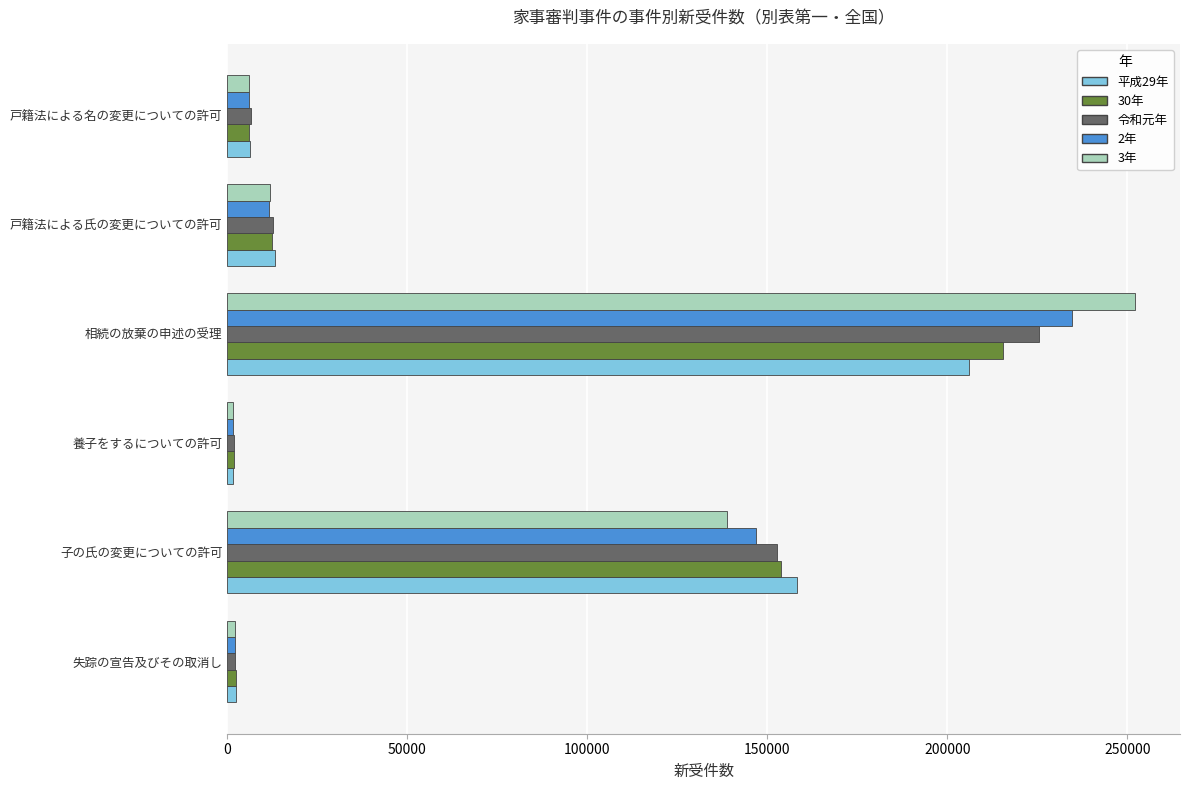

Which series has the widest spread of values?

3年